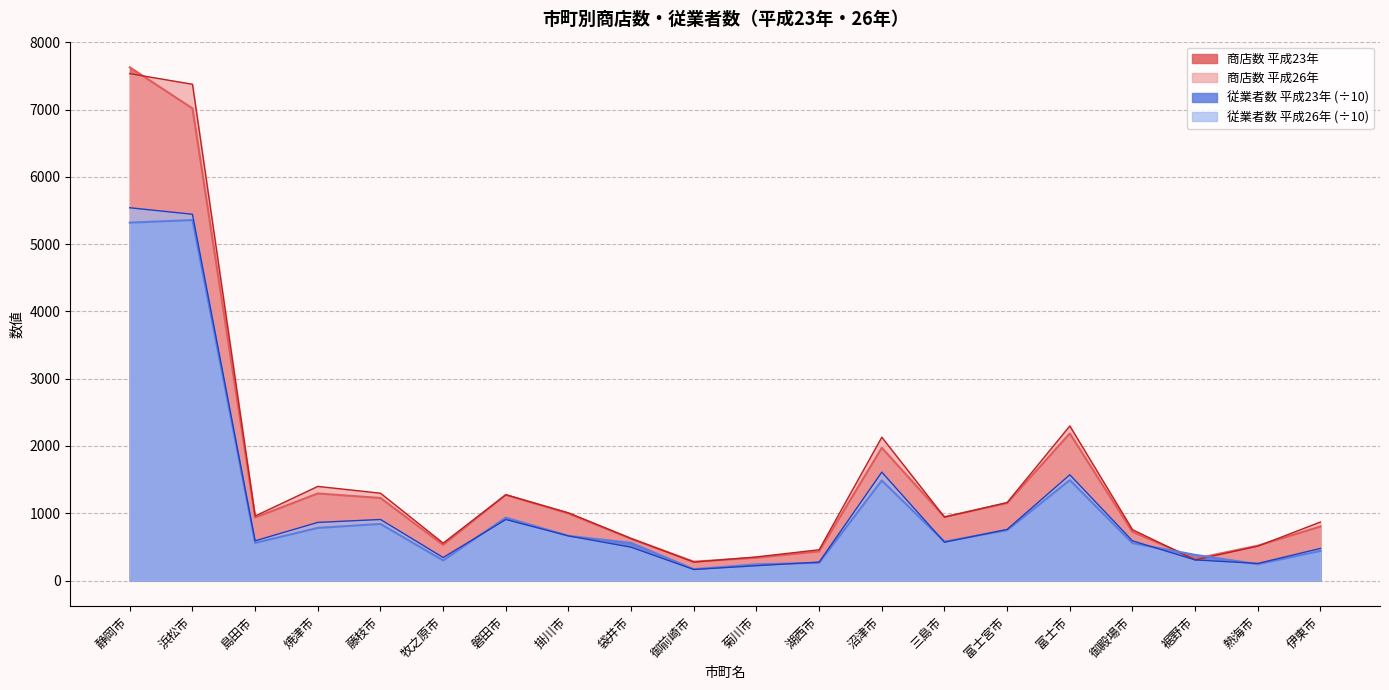

What position from the right is 島田市?

18